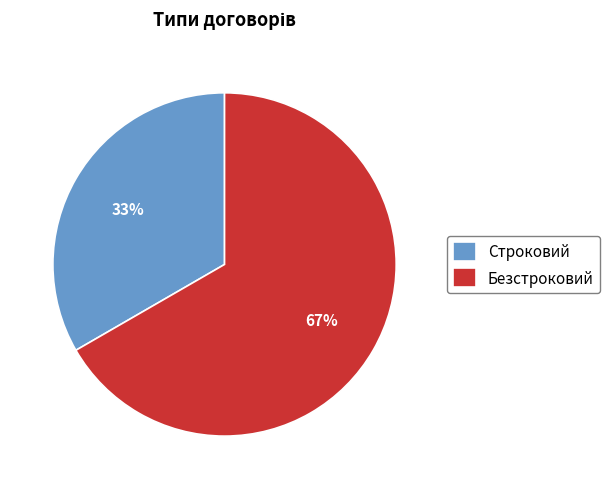

Combined, do Безстроковий and Строковий account for over 50%?

Yes